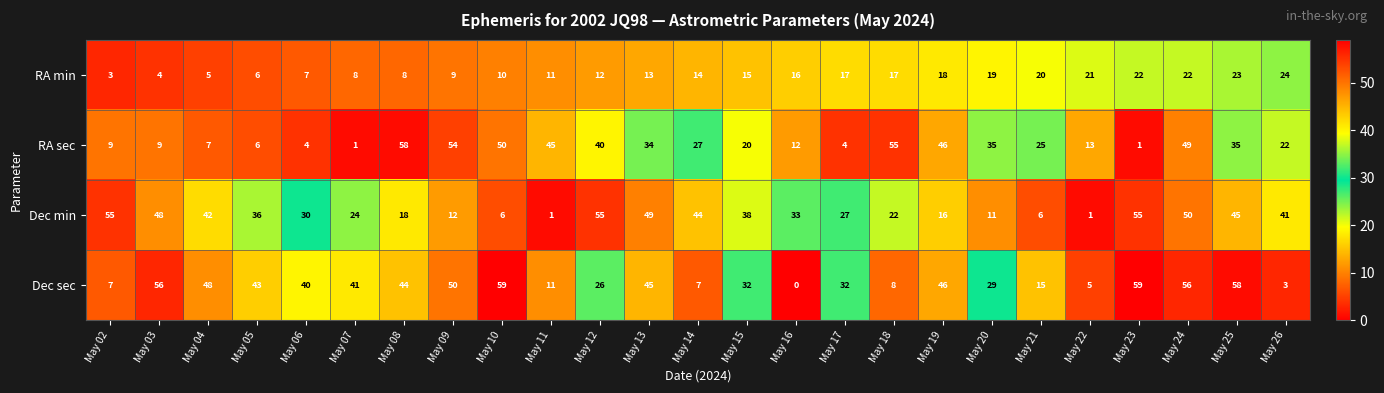

The value of Dec min at May 24 is 50. True or false?

True